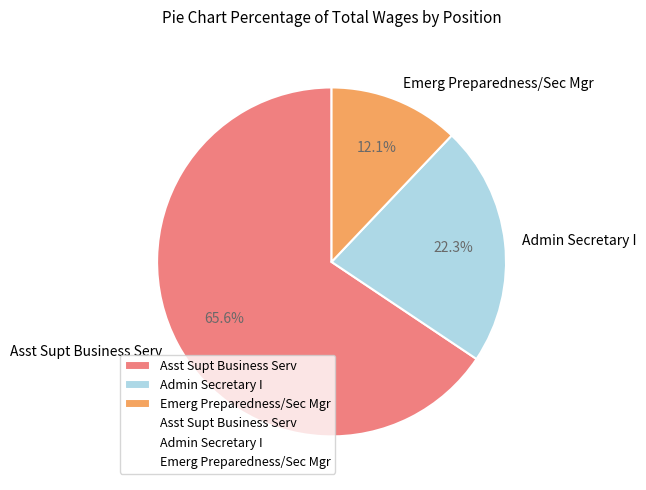

To the nearest percent, what portion does Asst Supt Business Serv represent?

66%